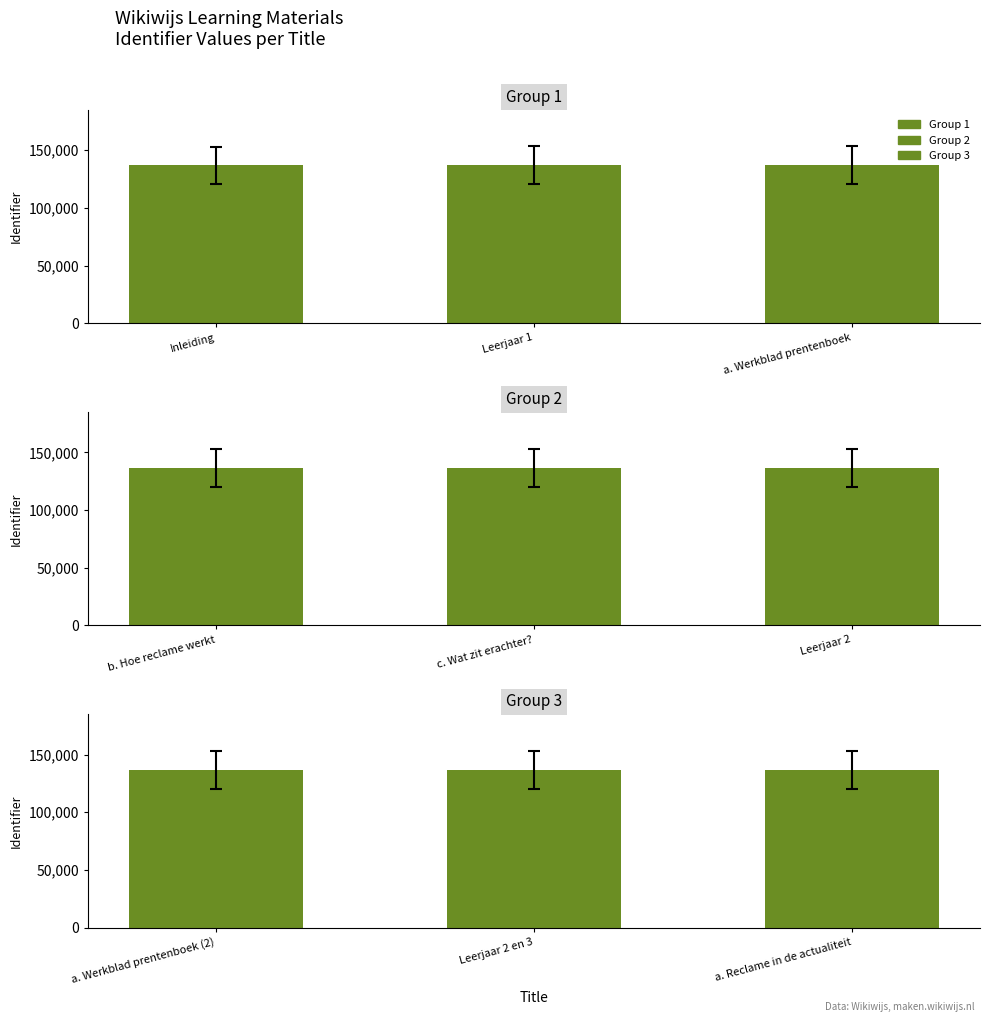

What is the difference between the highest and lowest values at Inleiding?

94